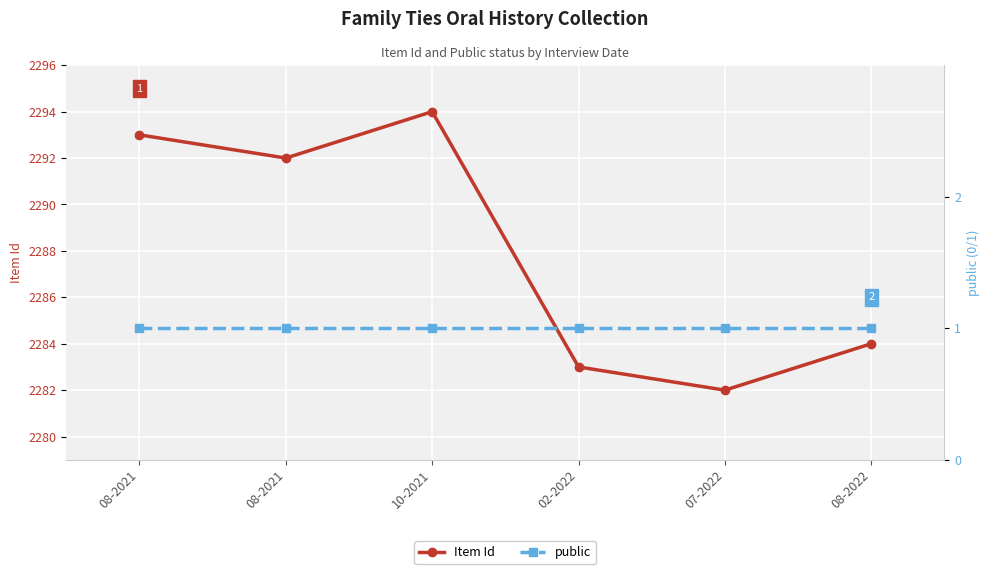

At 08-2021, list the series in order from largest to smallest.

Item Id, public